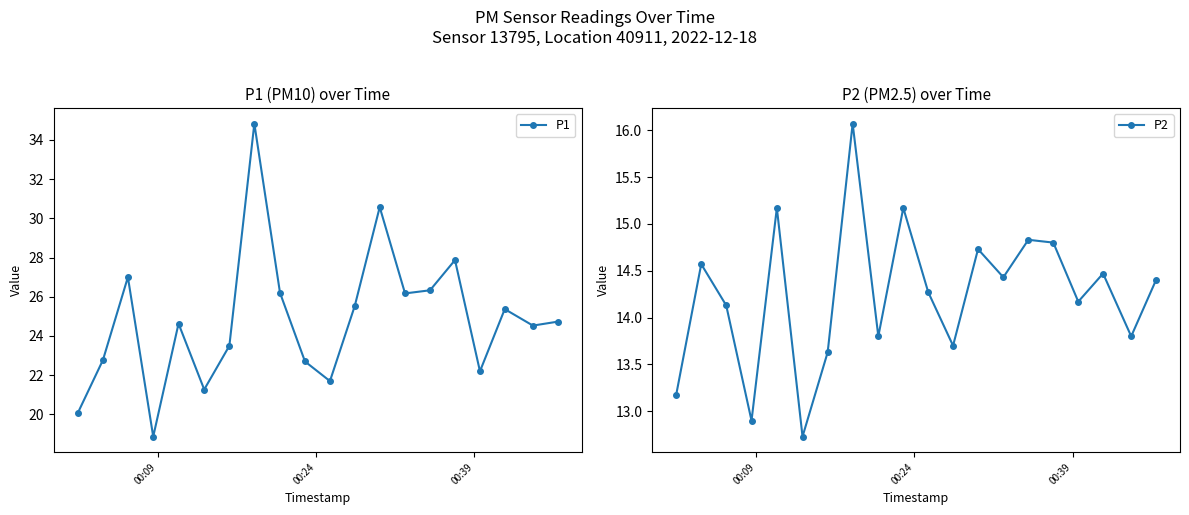

True or false: P1 and P2 intersect in this chart.

False